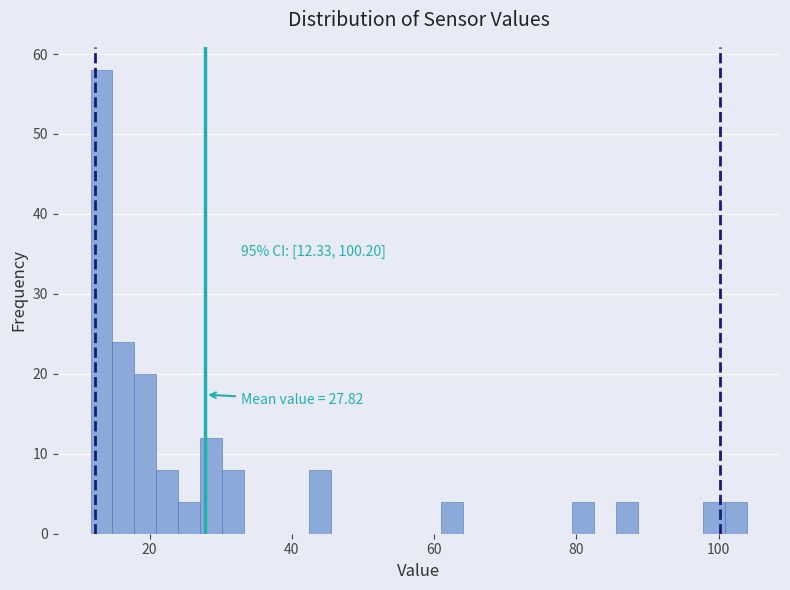

Around what value on the x-axis is the tallest bar? Give the approximate position of its centre, as read against the axis.

14